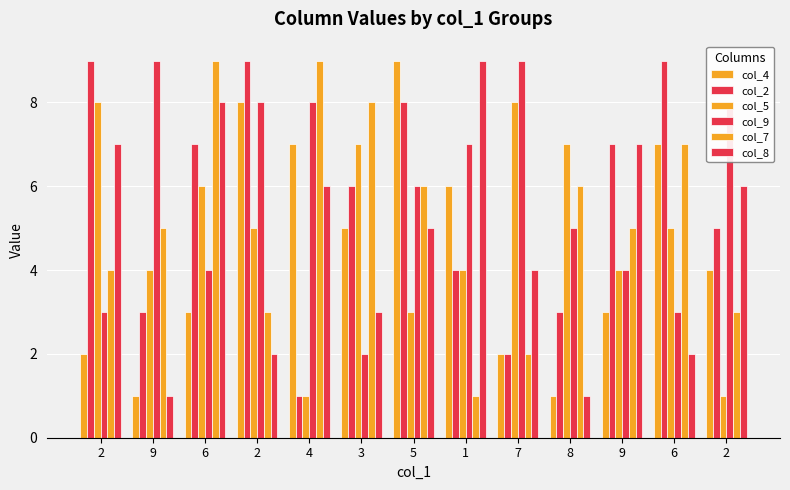

Reading left to right, what are all the values shown in this chart?

col_4: 2=2	9=1	6=3	2=8	4=7	3=5	5=9	1=6	7=2	8=1	9=3	6=7	2=4
col_2: 2=9	9=3	6=7	2=9	4=1	3=6	5=8	1=4	7=2	8=3	9=7	6=9	2=5
col_5: 2=8	9=4	6=6	2=5	4=1	3=7	5=3	1=4	7=8	8=7	9=4	6=5	2=1
col_9: 2=3	9=9	6=4	2=8	4=8	3=2	5=6	1=7	7=9	8=5	9=4	6=3	2=8
col_7: 2=4	9=5	6=9	2=3	4=9	3=8	5=6	1=1	7=2	8=6	9=5	6=7	2=3
col_8: 2=7	9=1	6=8	2=2	4=6	3=3	5=5	1=9	7=4	8=1	9=7	6=2	2=6